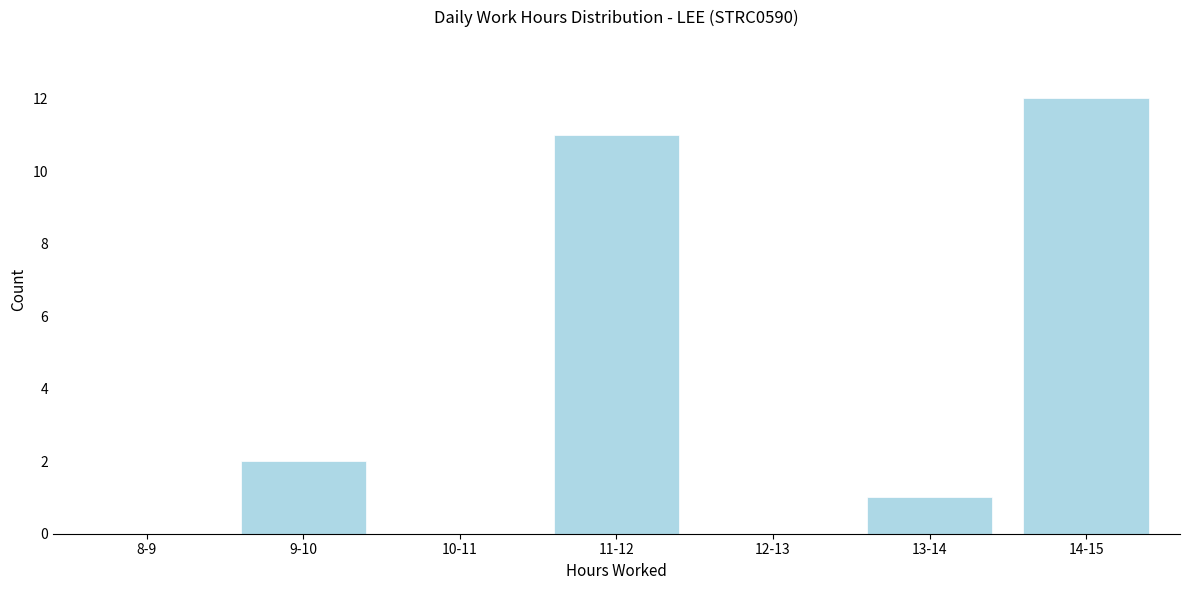

Reading left to right, transcribe all the data shown in this chart.

8-9=0	9-10=2	10-11=0	11-12=11	12-13=0	13-14=1	14-15=12